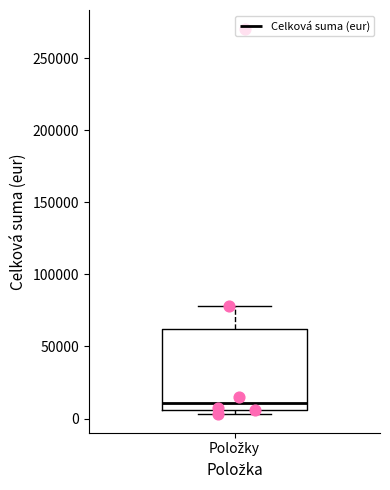

Read this box plot against the y-axis: the position of the median line, the range covered by the box, and the ends of both whiskers. The values are not printed on the chart, so give them approximately, as read against the axis.

median 10000, box 5000 to 60000, whiskers 5000 (just below the box's lower edge) to 80000